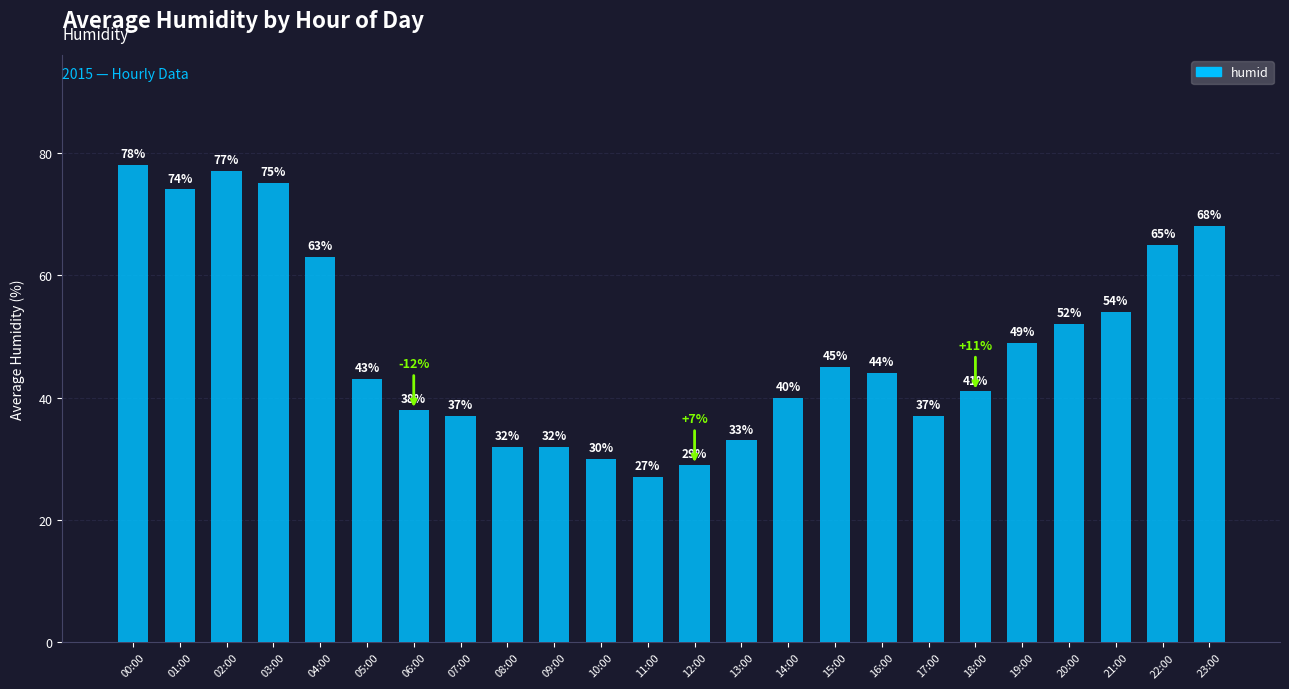

The value at 15:00 is 62. True or false?

False